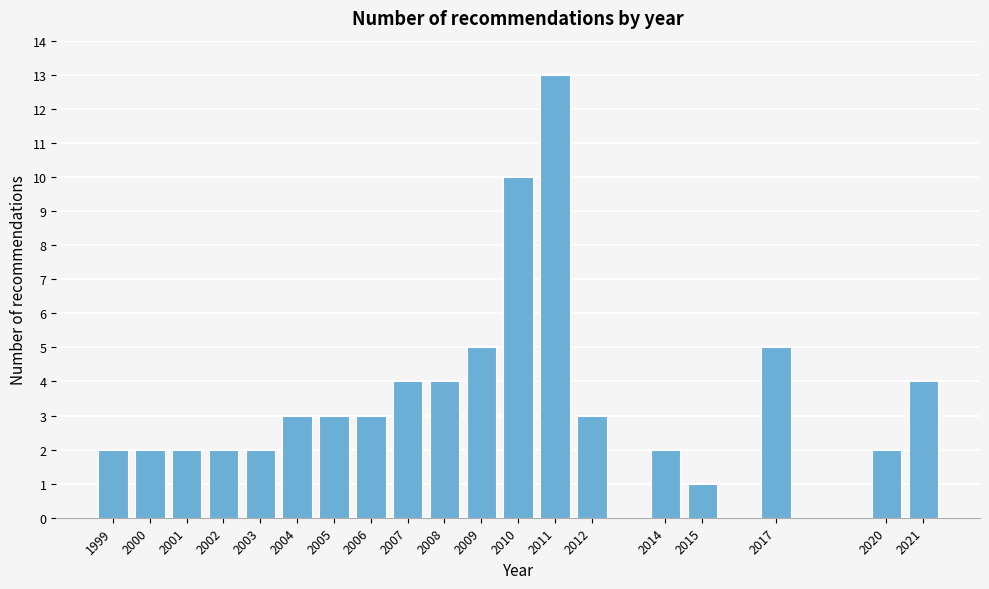

Reading right to left, what are all the values shown in this chart?

4	2	5	1	2	3	13	10	5	4	4	3	3	3	2	2	2	2	2